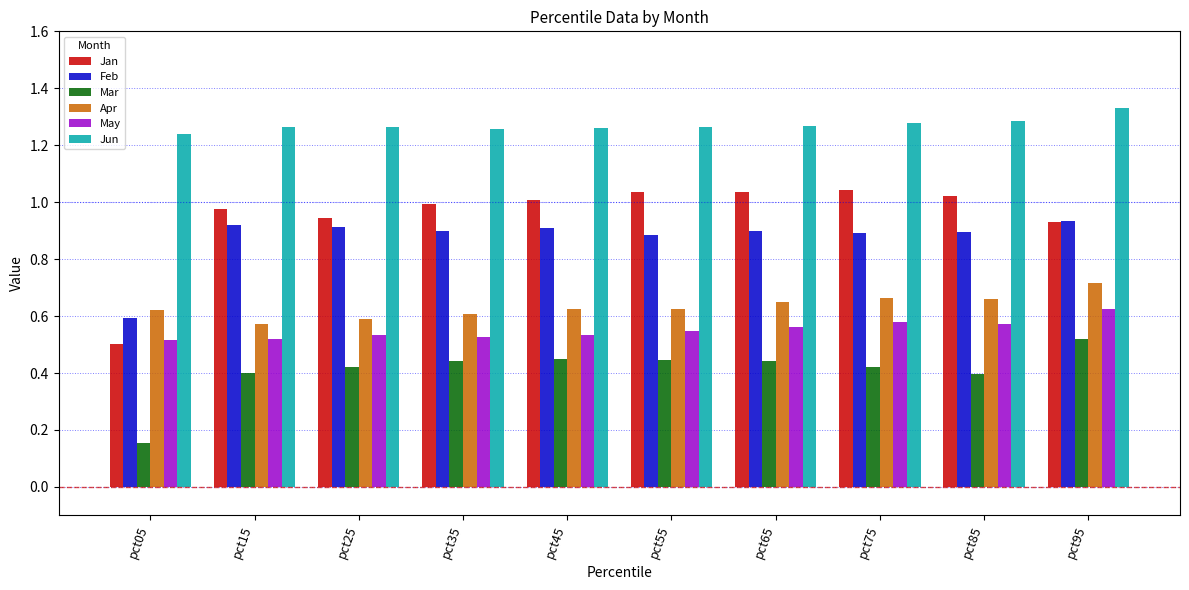

Which label corresponds to the largest value in the chart?

pct95